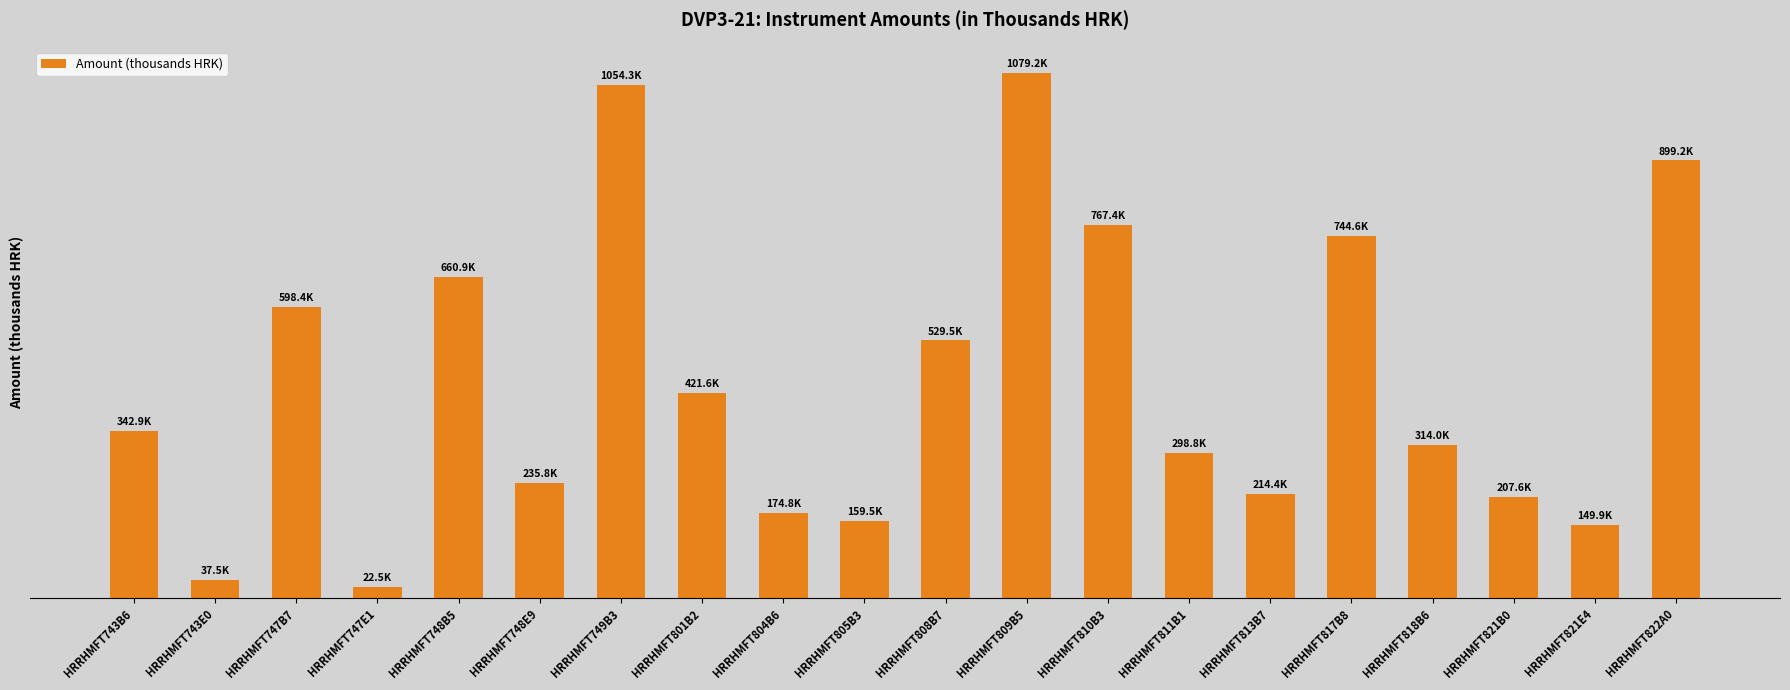

Reading right to left, list all the values displayed in this chart.

899250	149884	207551	314019	744592	214353	298752	767403	1079172	529454	159453	174821	421605	1054345	235821	660877	22485	598434	37481	342902